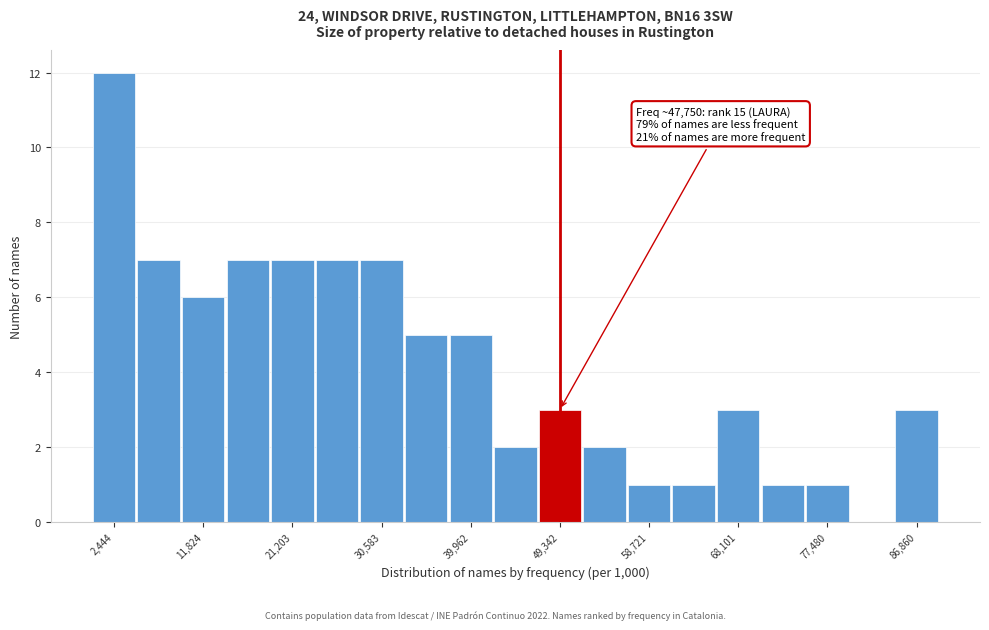

Which range on the x-axis has the tallest bar?

0 to 5000